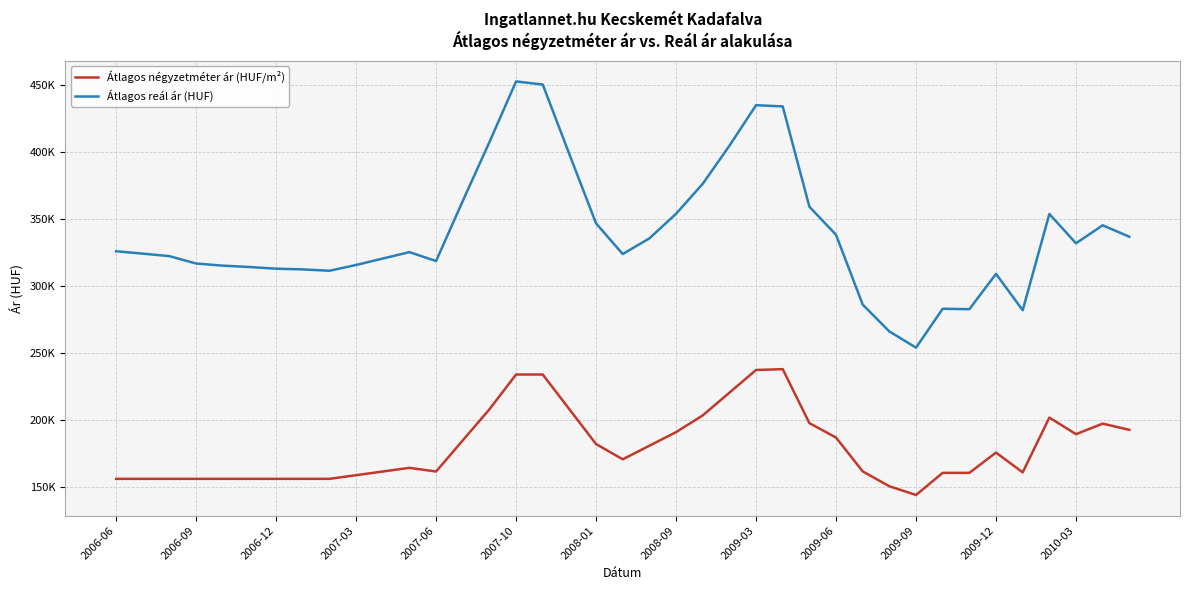

Reading left to right, extract all data points from this chart.

Átlagos négyzetméter ár (HUF/m²): 156250	156250	156250	156250	156250	156250	156250	156250	156250	158986	161722	164458	161722	184944	208167	234125	234125	208167	182208	170833	180972	191111	203611	220555	237500	238145	197867	187034	161822	150711	144203	160724	160724	175856	161074	201981	189603	197443	192842
Átlagos reál ár (HUF): 326138	324355	322481	316988	315408	314363	313119	312603	311577	315892	320698	325486	318825	363661	407610	452890	450594	398489	346938	324060	335743	354121	376479	404851	435166	434252	359403	338411	286311	266265	254176	283214	282885	309250	282112	353962	332079	345511	336974